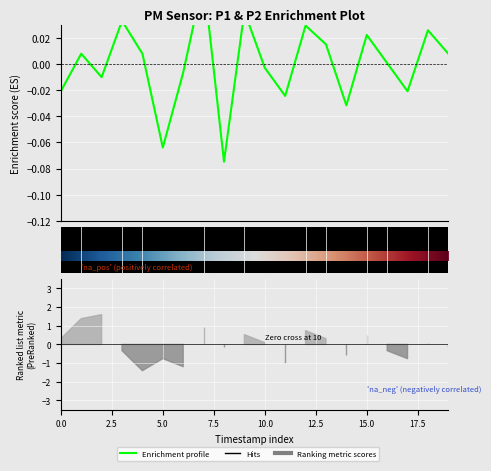

Reading left to right, what are all the values shown in this chart?

-0.0	0.0	-0.0	0.0	0.0	-0.1	-0.0	0.1	-0.1	0.0	-0.0	-0.0	0.0	0.0	-0.0	0.0	0.0	-0.0	0.0	0.0